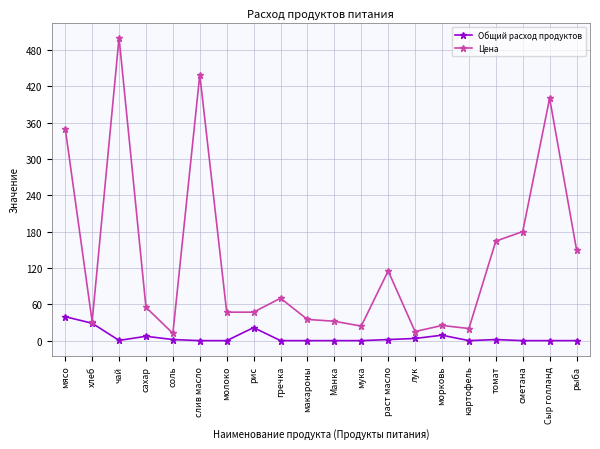

What are all the series names shown in the legend?

Общий расход продуктов, Цена